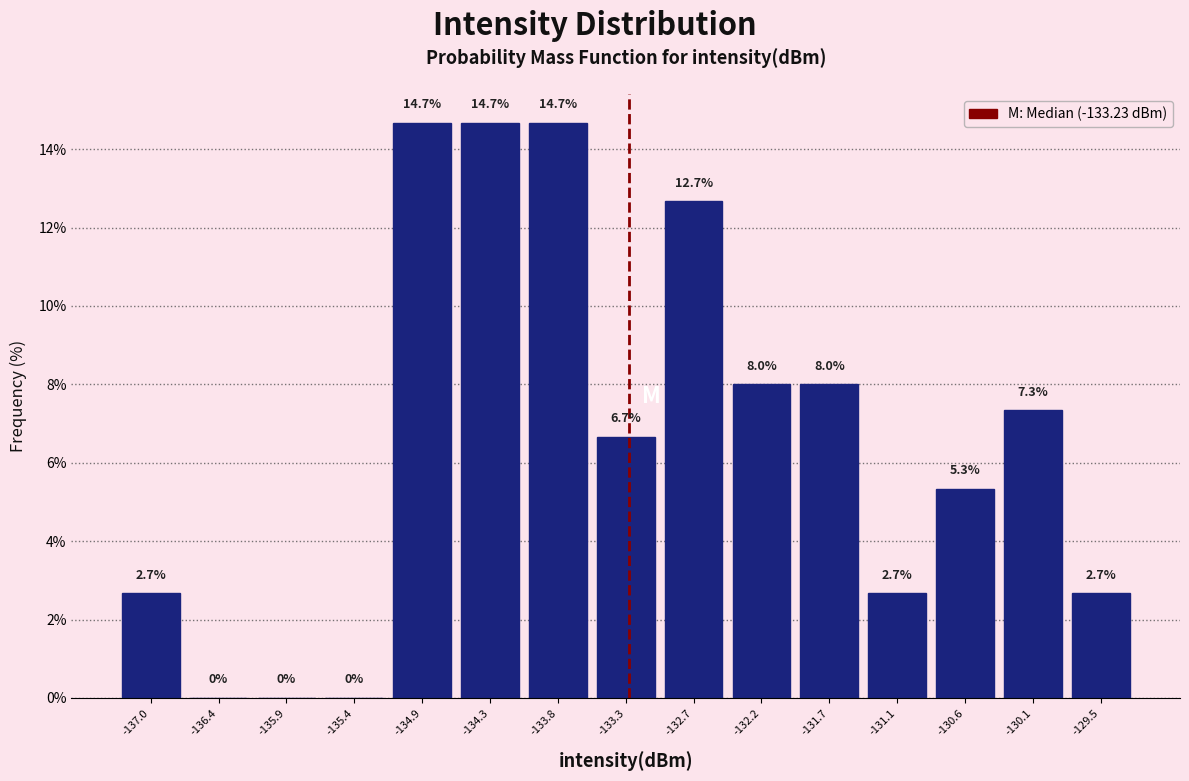

How tall is the bar that spans -129.8 to -129.3 on the x-axis? The bar edges are not printed on the chart, so give them approximately, as read against the axis.

2.7